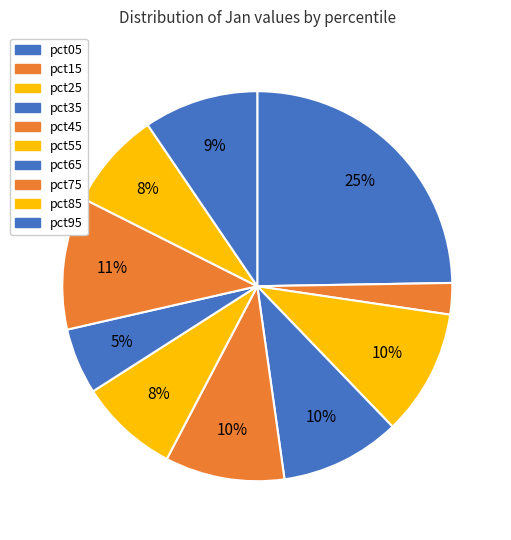

Which slice is the largest?

pct05